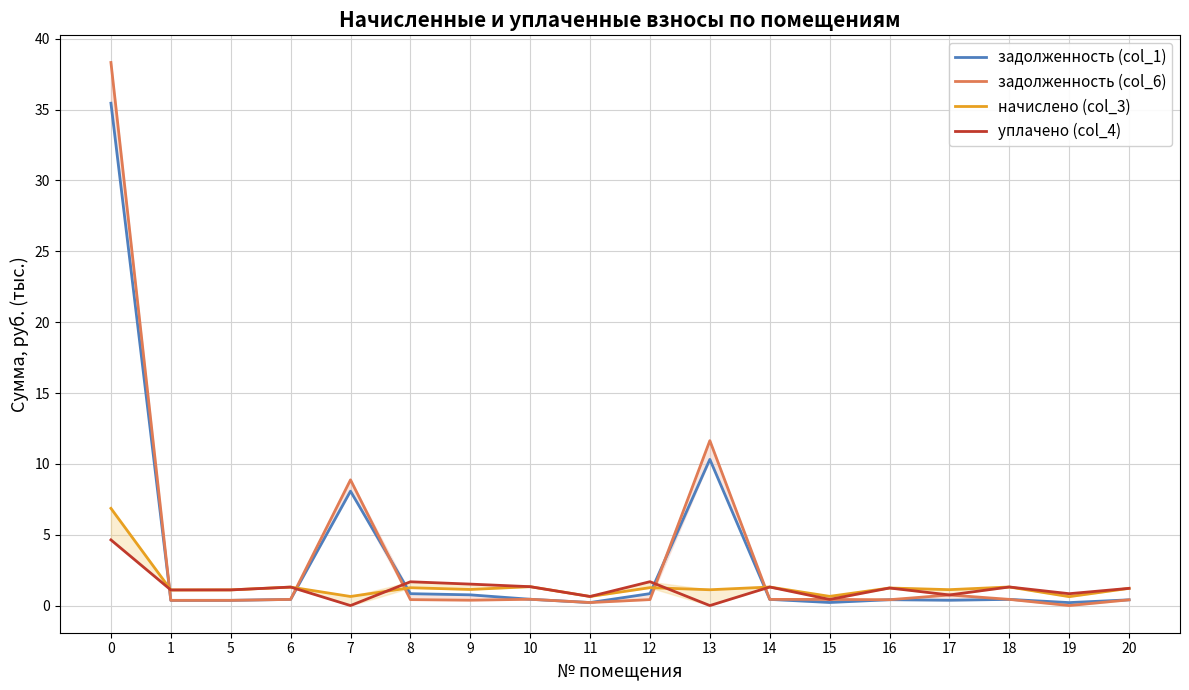

What is the value of the задолженность (col_6) point at the 9th from the left?

0.2